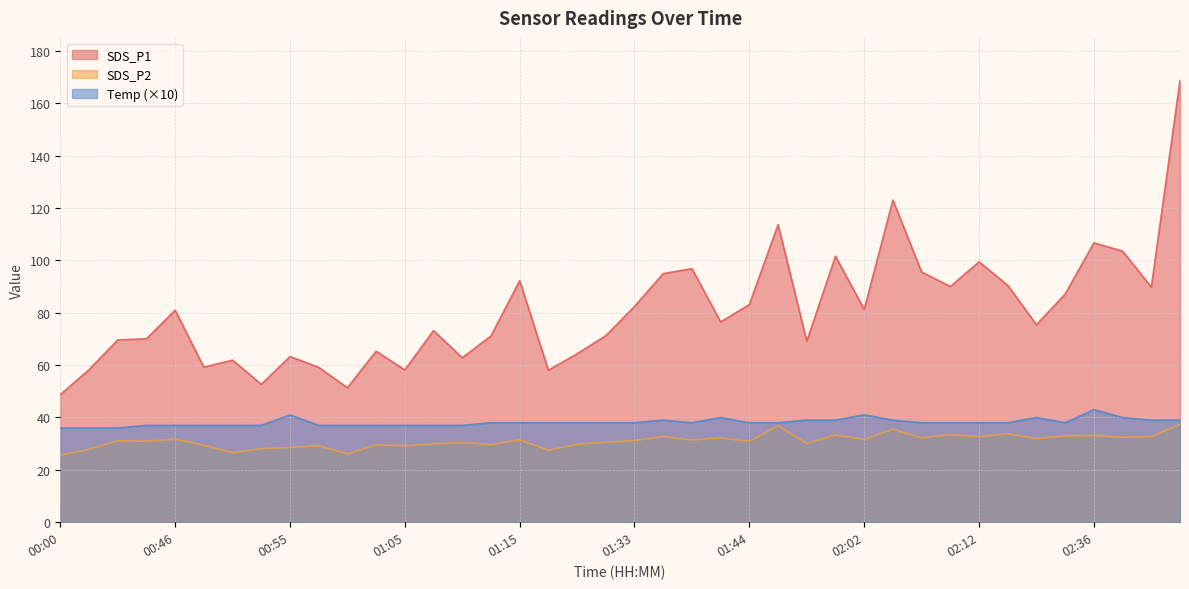

Between 00:58 and 01:44, which is larger?

01:44